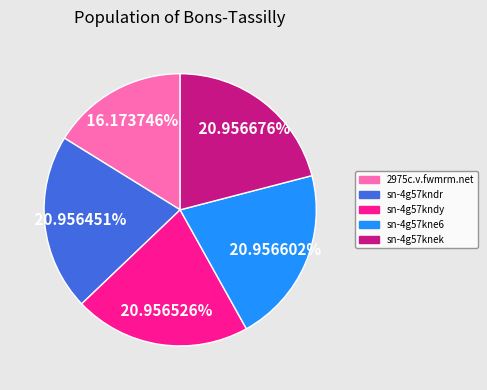

Do 2975c.v.fwmrm.net and sn-4g57kne6 together represent more than half of the pie?

No